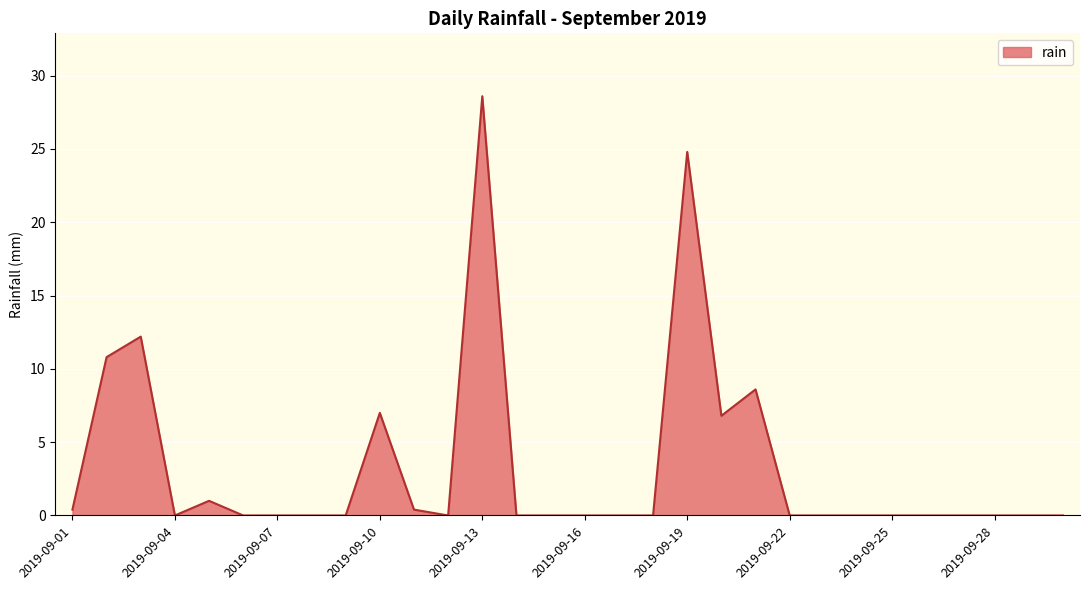

What is the maximum value shown in the chart?

28.6